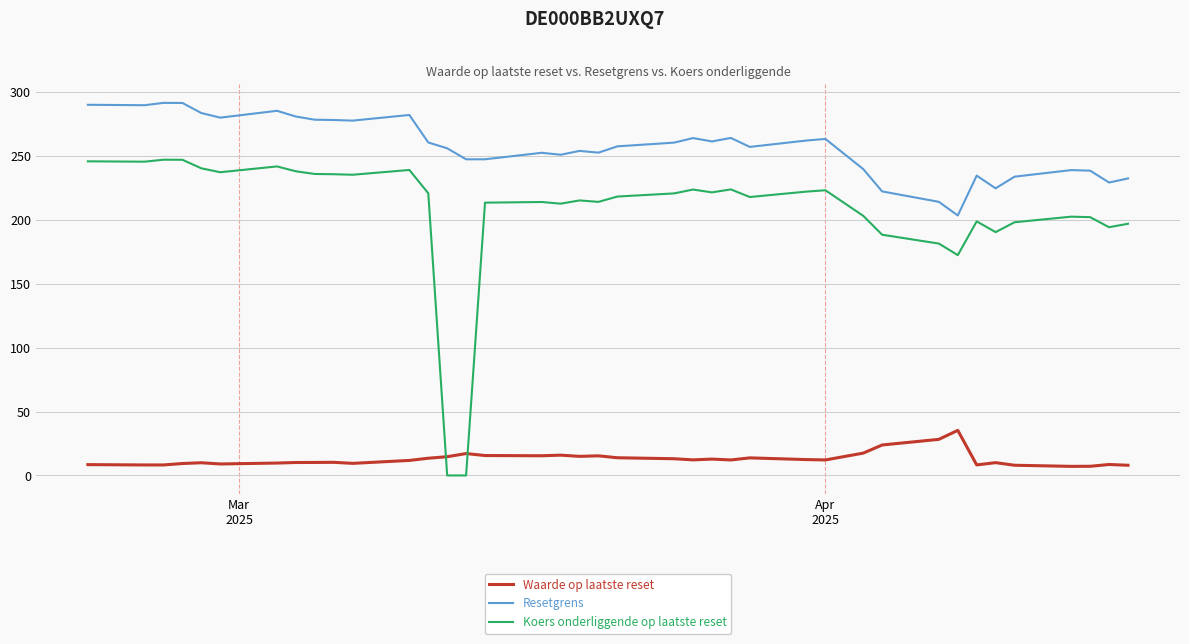

What is the difference between the maximum and second lowest values in the Koers onderliggende op laatste reset series?

247.1